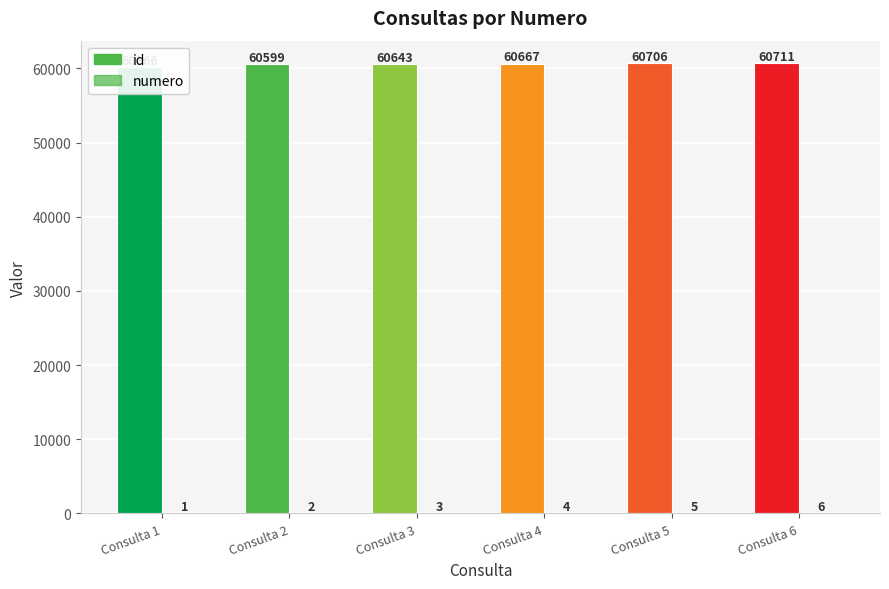

Rank the series by their maximum value, from lowest to highest.

numero, id